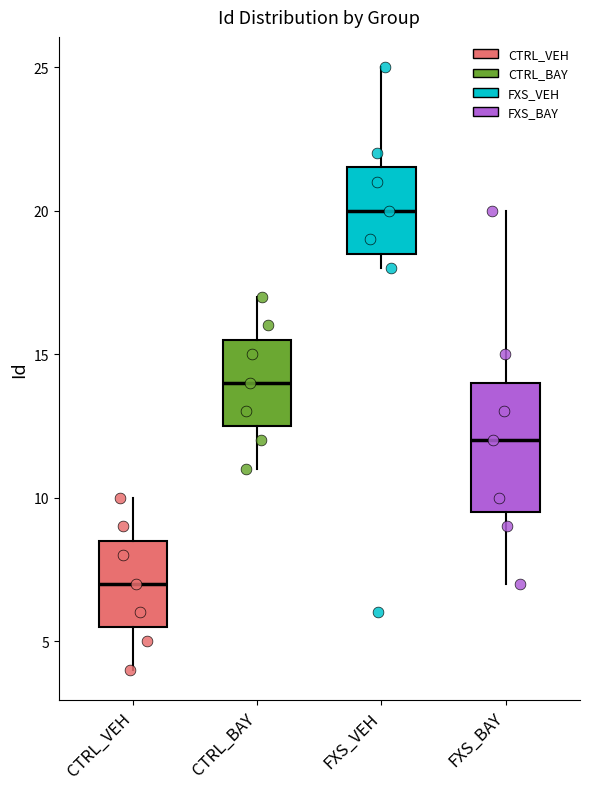

Comparing the boxes themselves (not the whiskers), which one is the tallest?

FXS_BAY